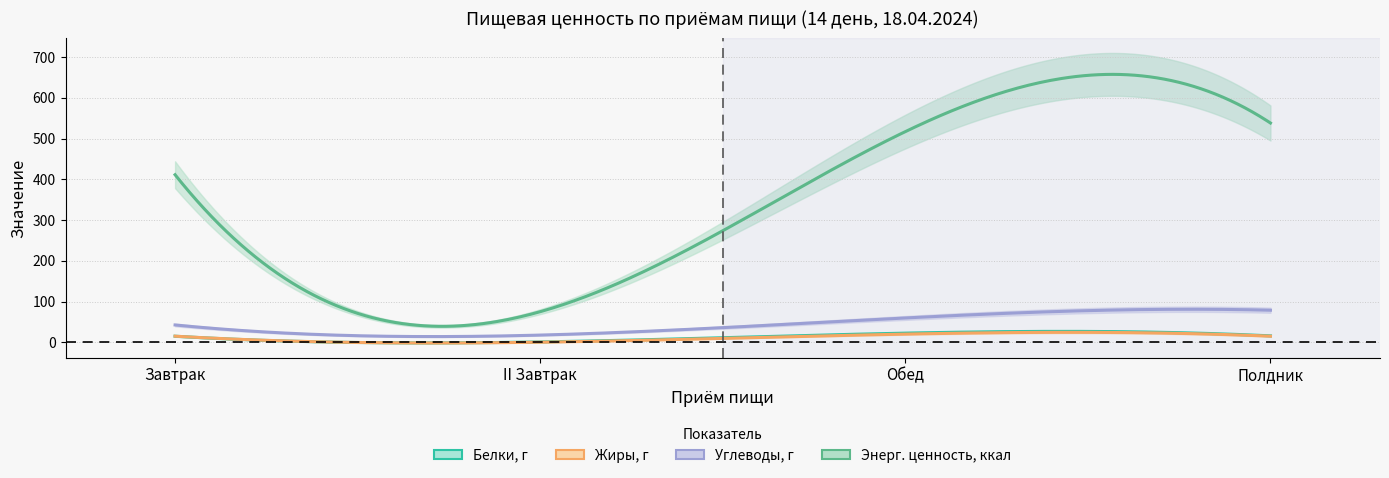

Is it true that Энерг. ценность, ккал equals 104.0 at II Завтрак?

False